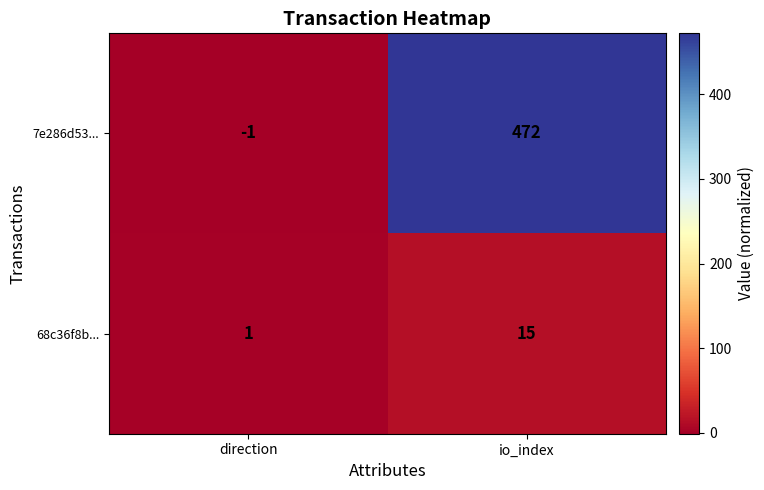

Rank the series by their average value, from lowest to highest.

68c36f8b..., 7e286d53...